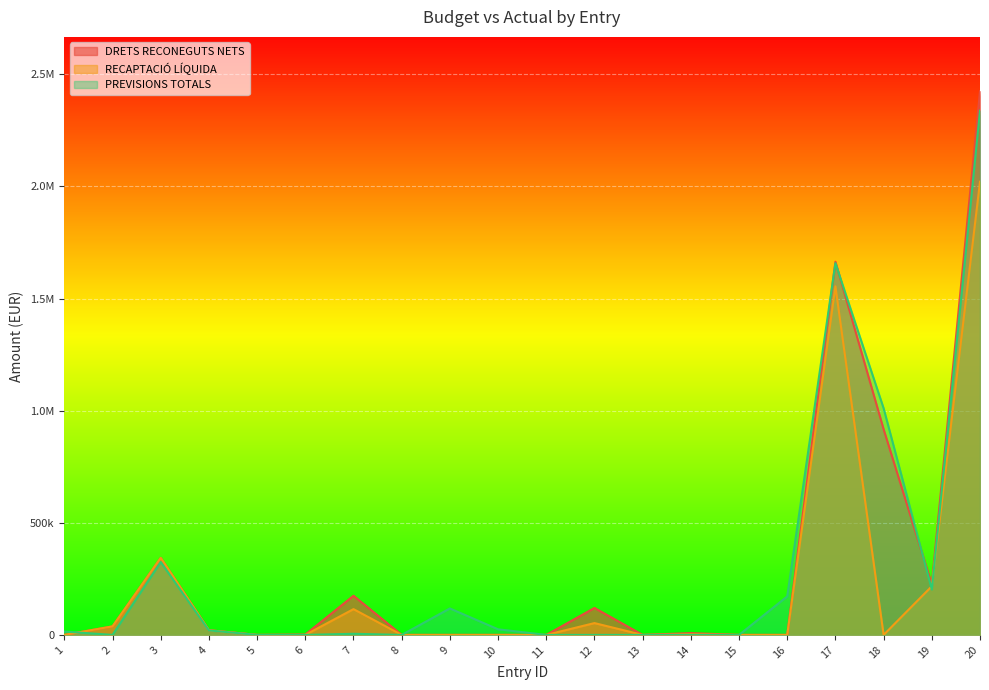

What is the value of the DRETS RECONEGUTS NETS point at the 19th from the left?

224748.2